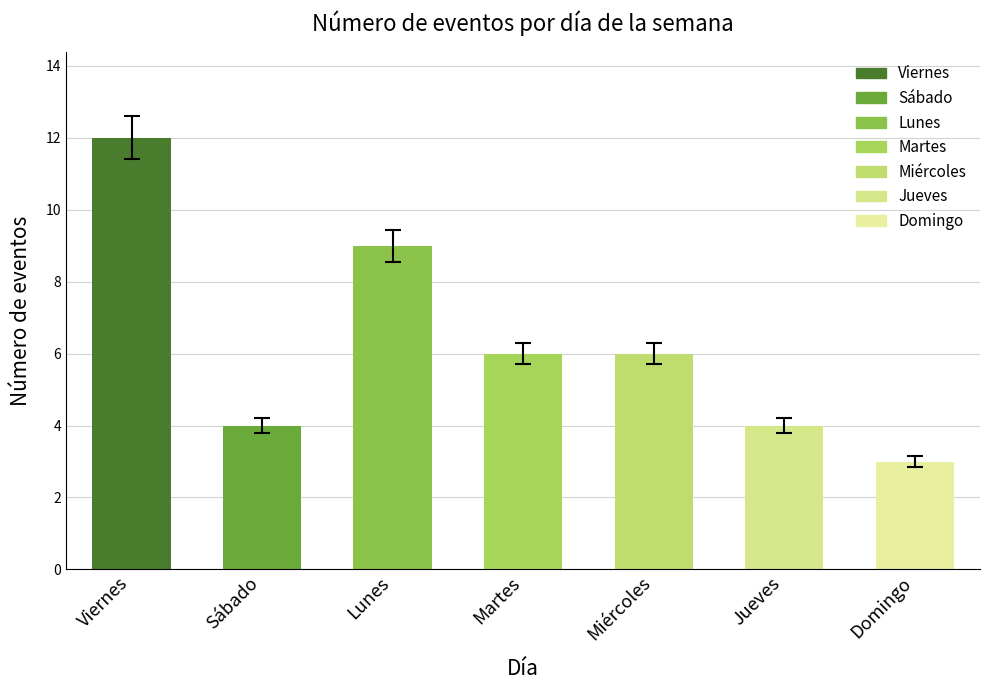

What is the label of the 4th bar from the right?

Martes